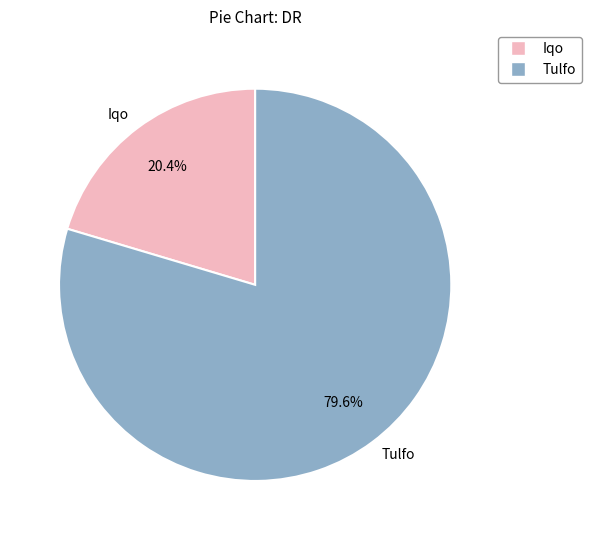

True or false: Tulfo accounts for 80% of the total.

True